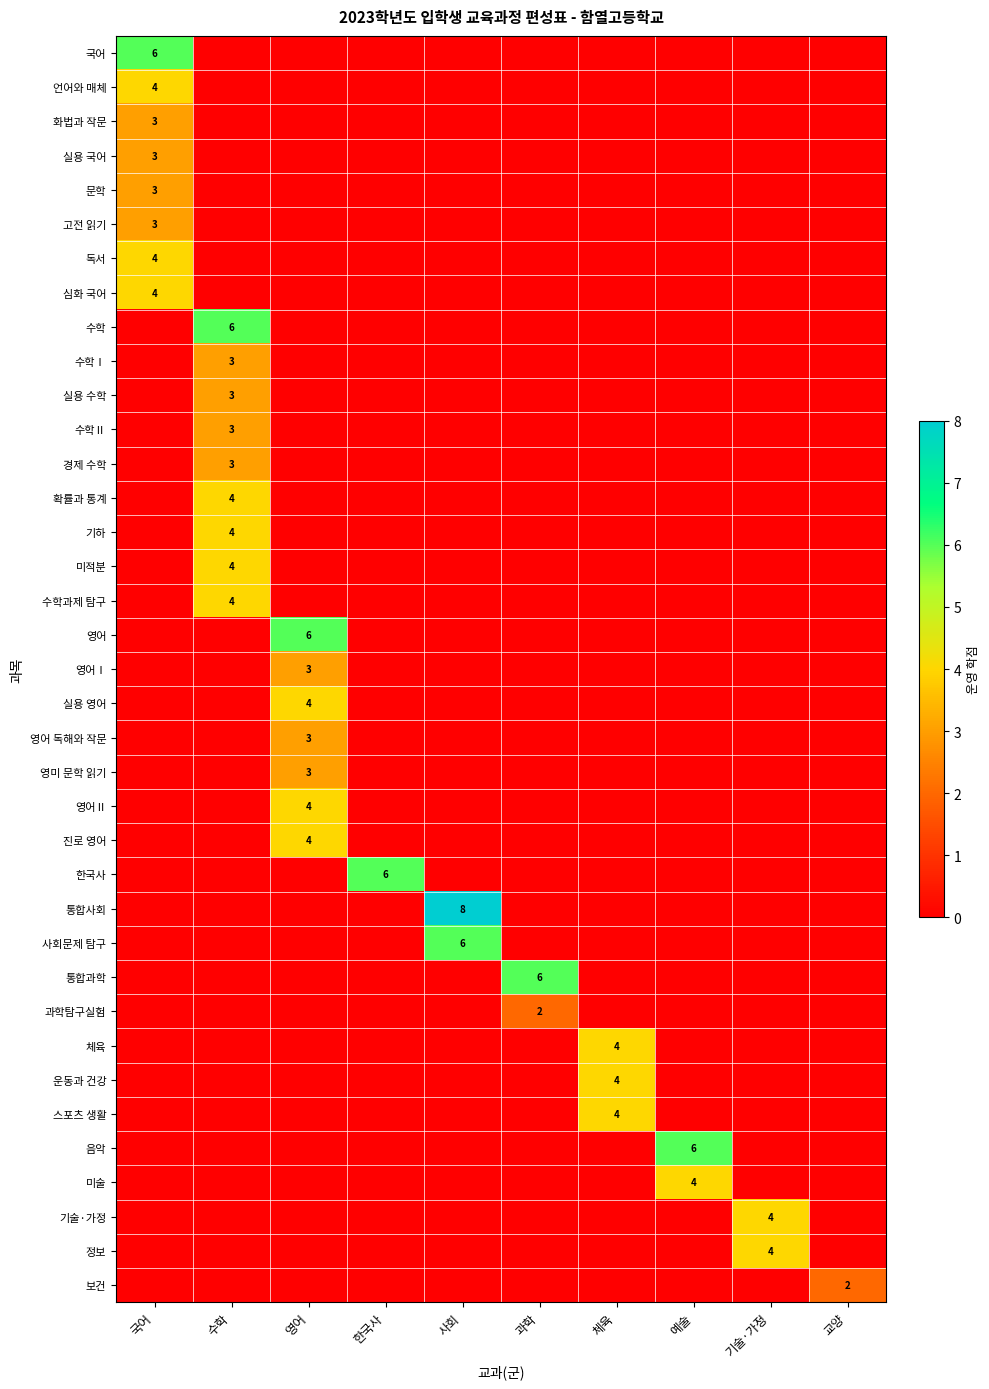

The value of 영어Ⅰ at 영어 is 1. True or false?

False